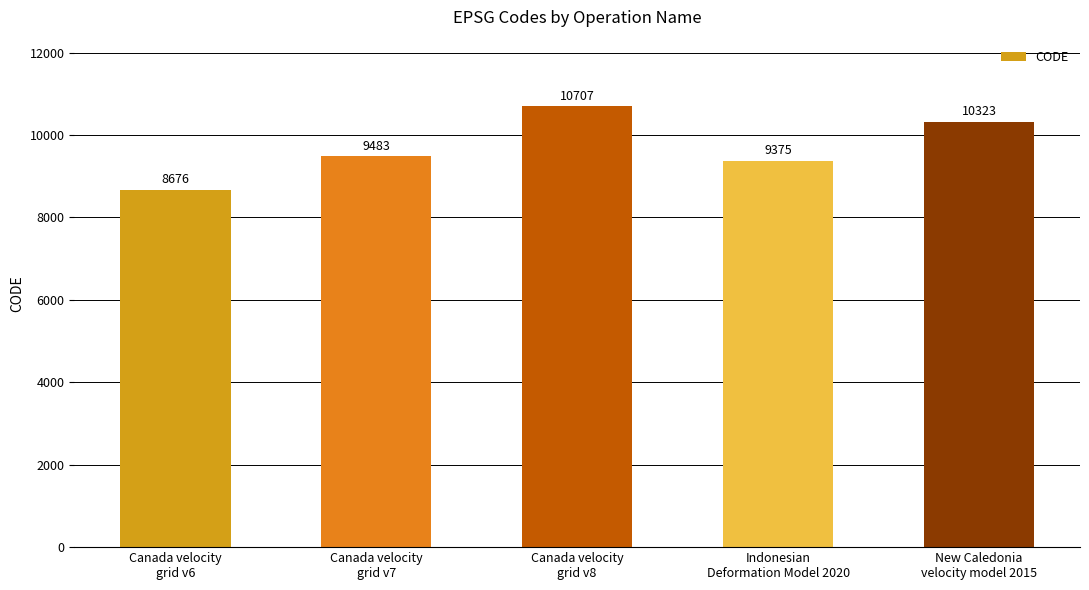

List the labels in order of value, smallest first.

Canada velocity
grid v6, Indonesian
Deformation Model 2020, Canada velocity
grid v7, New Caledonia
velocity model 2015, Canada velocity
grid v8